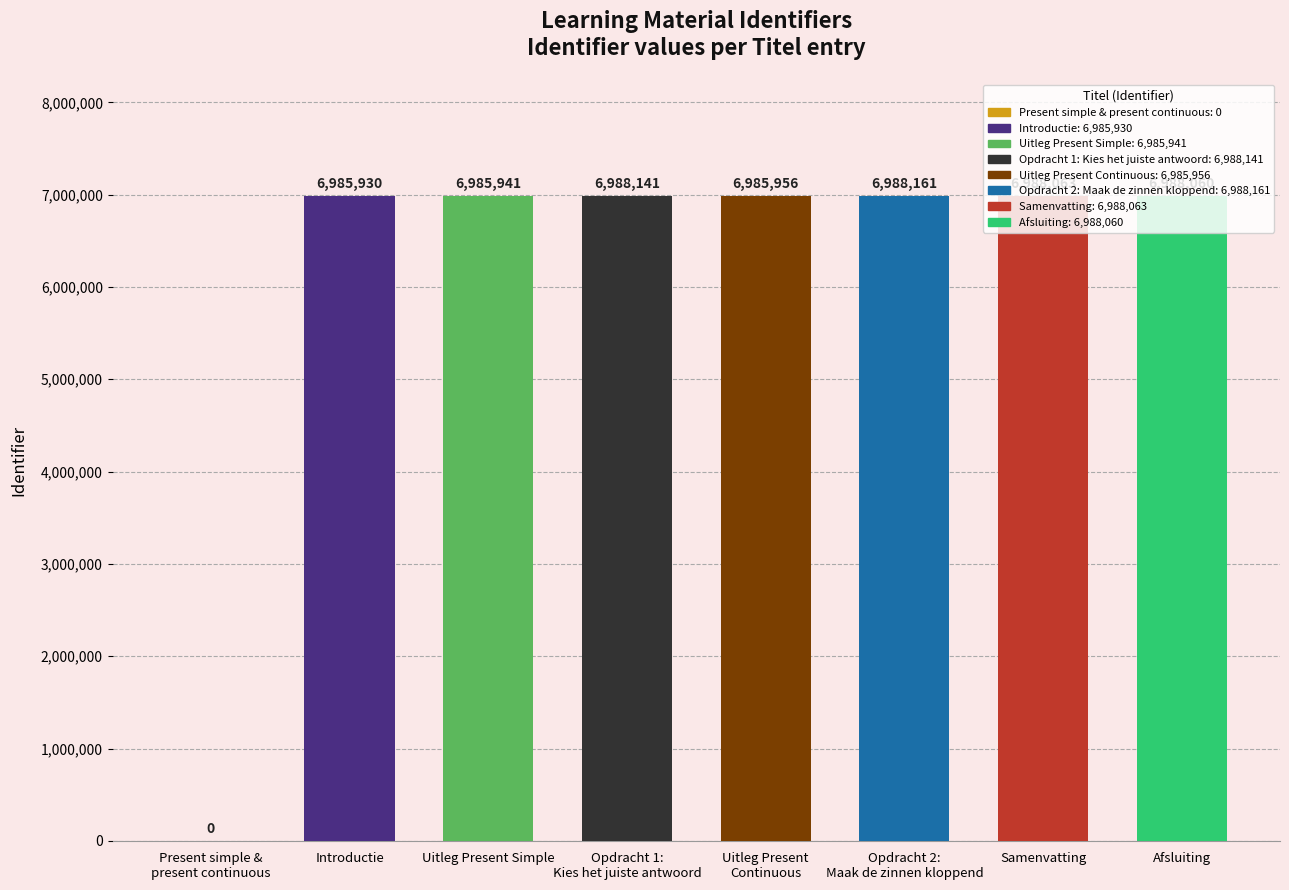

What is the ratio of the value at Afsluiting to the value at Uitleg Present Simple?

1.0